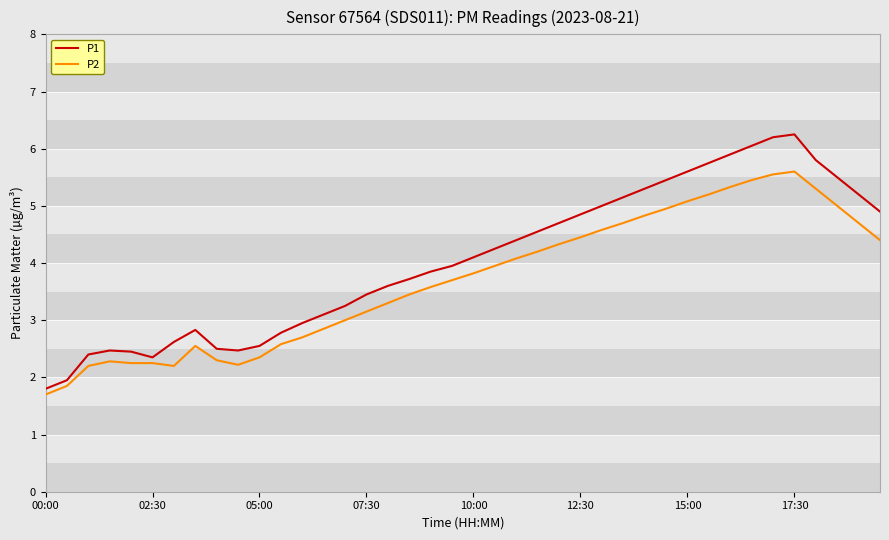

What is the sum of all P1 values?

161.9